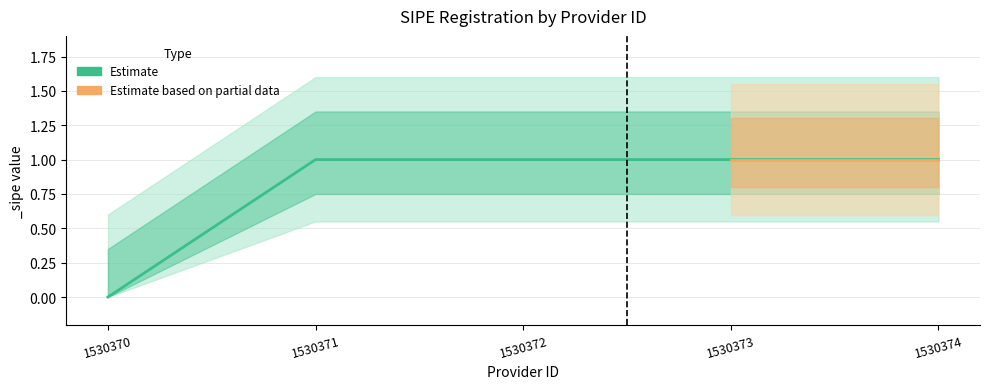

Which category has the lowest value across all series?

1530370